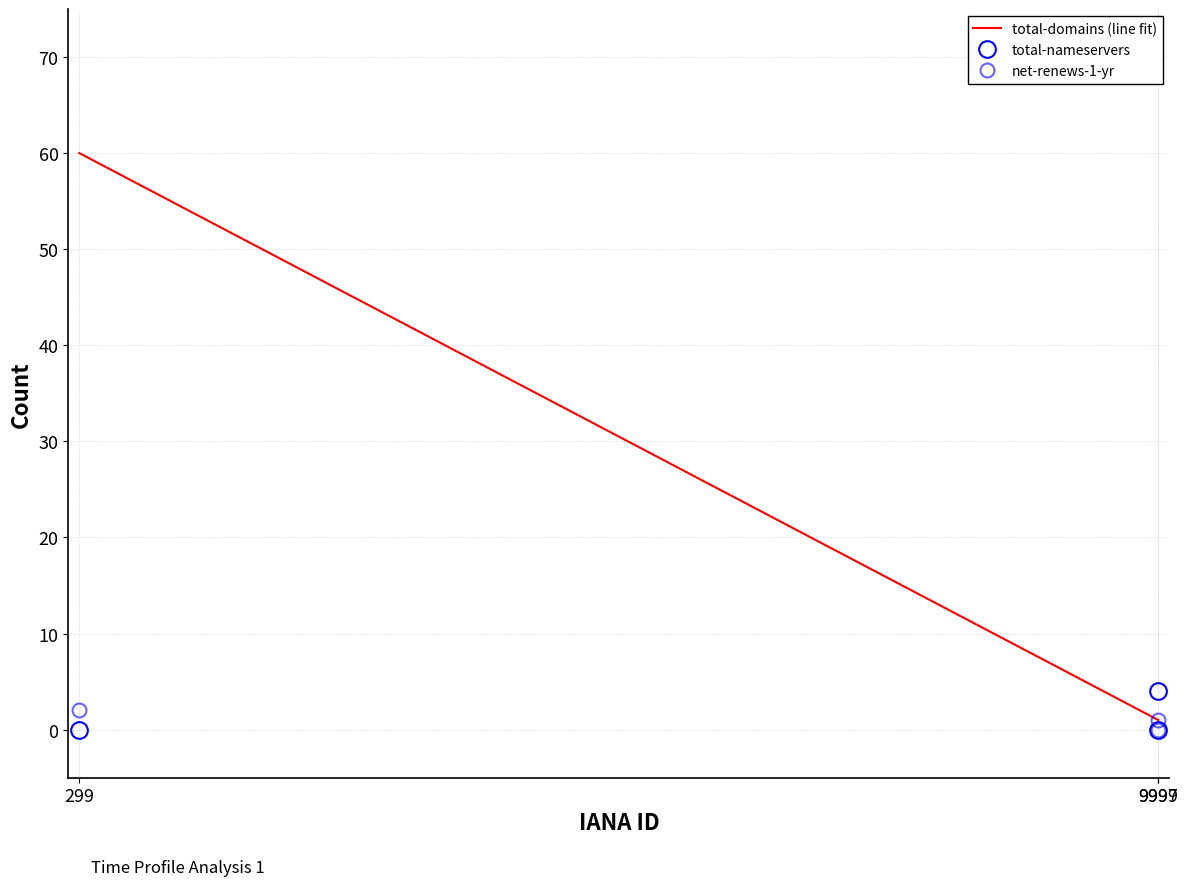

Rank the series by their average value, from lowest to highest.

net-renews-1-yr, total-nameservers